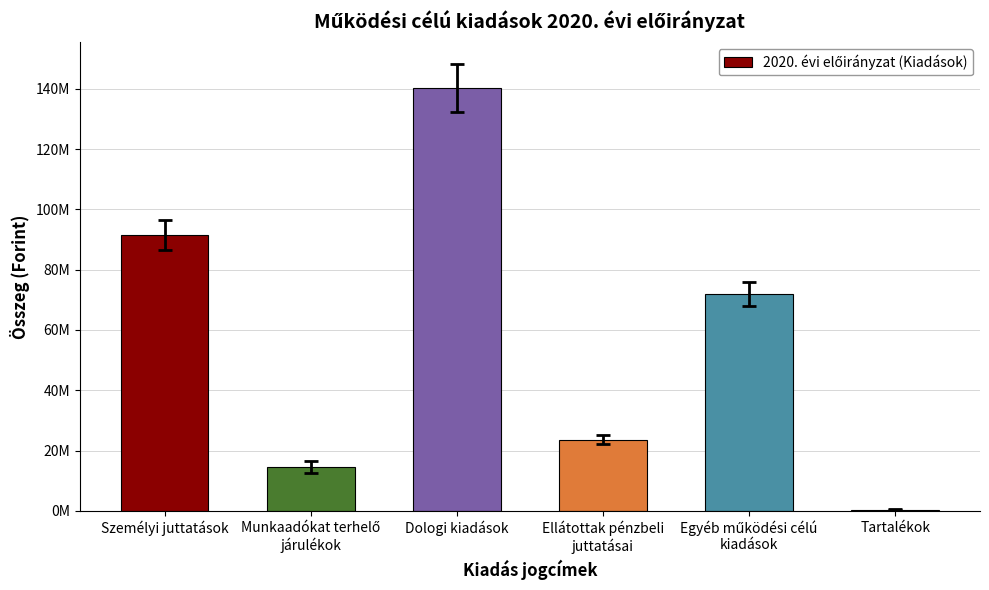

What is the greatest value displayed?

140166681